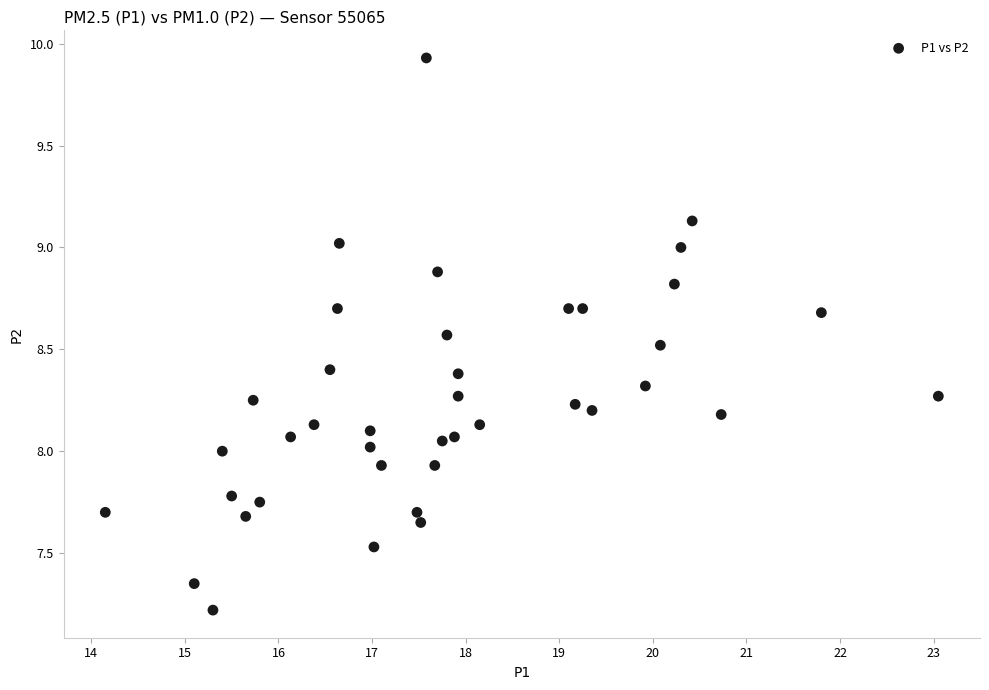

What is the range of Y values (max minus min)?

2.7